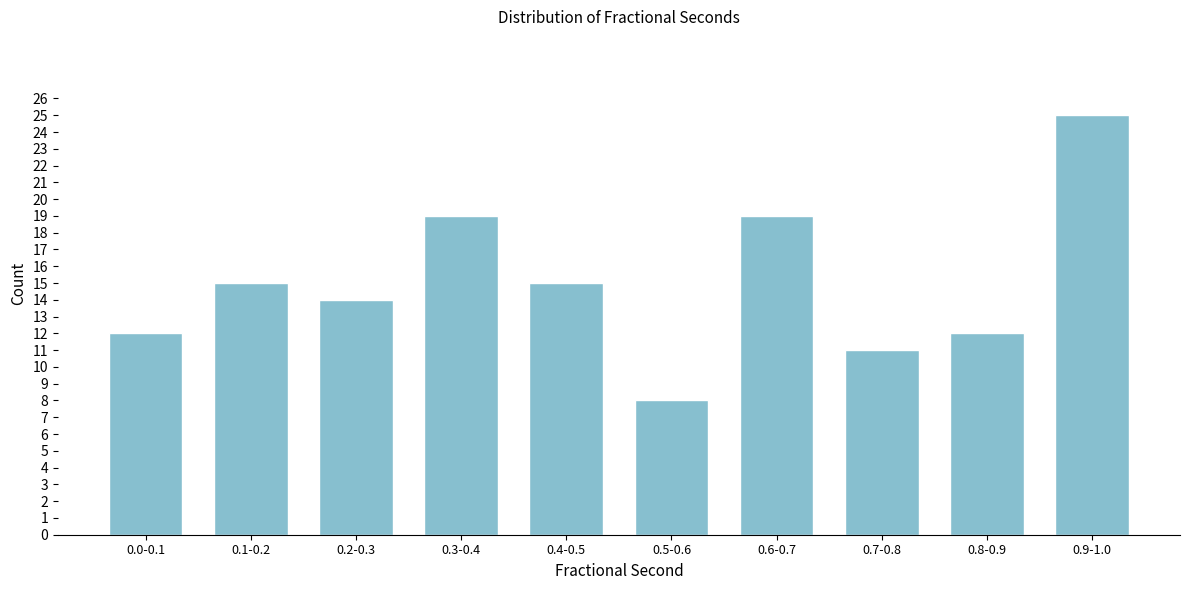

Reading left to right, list all the values displayed in this chart.

0.0-0.1=12	0.1-0.2=15	0.2-0.3=14	0.3-0.4=19	0.4-0.5=15	0.5-0.6=8	0.6-0.7=19	0.7-0.8=11	0.8-0.9=12	0.9-1.0=25